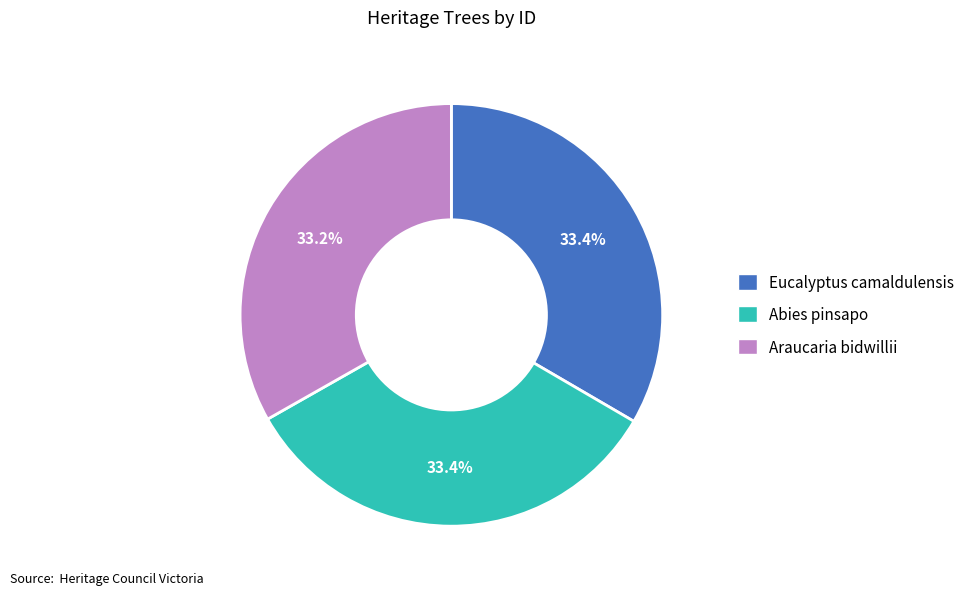

True or false: Abies pinsapo accounts for 47% of the total.

False